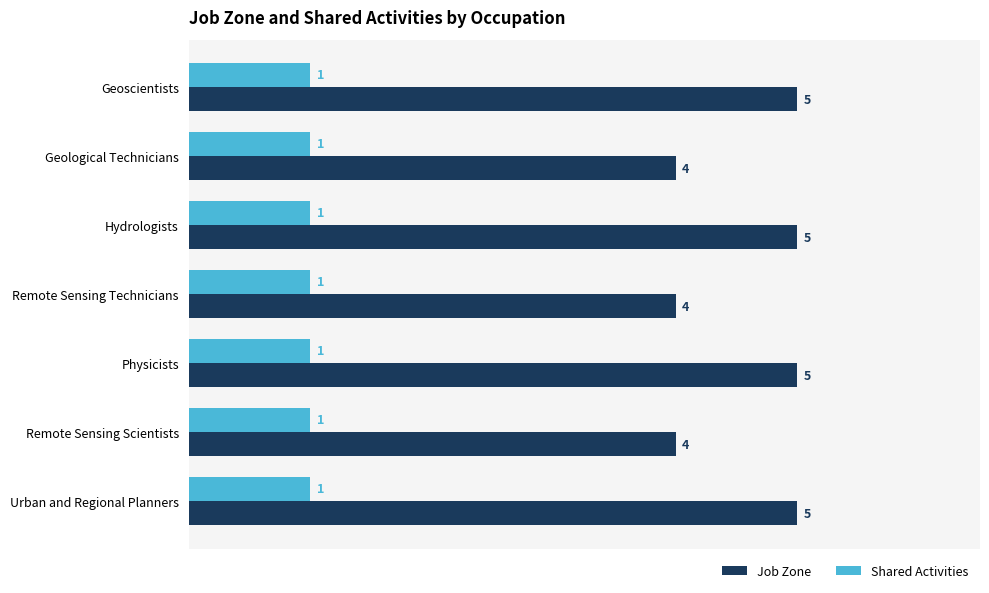

Is it true that Job Zone equals 5 at Physicists?

True